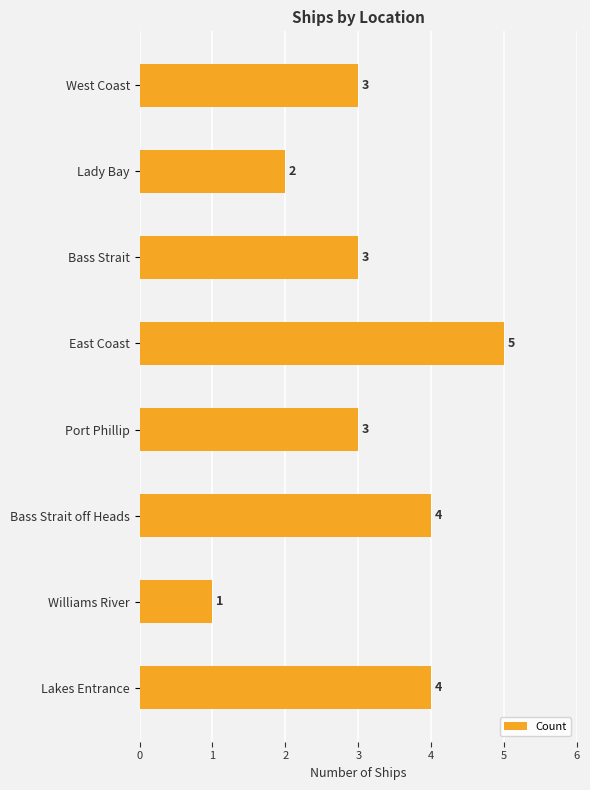

How many bars are there in total?

8